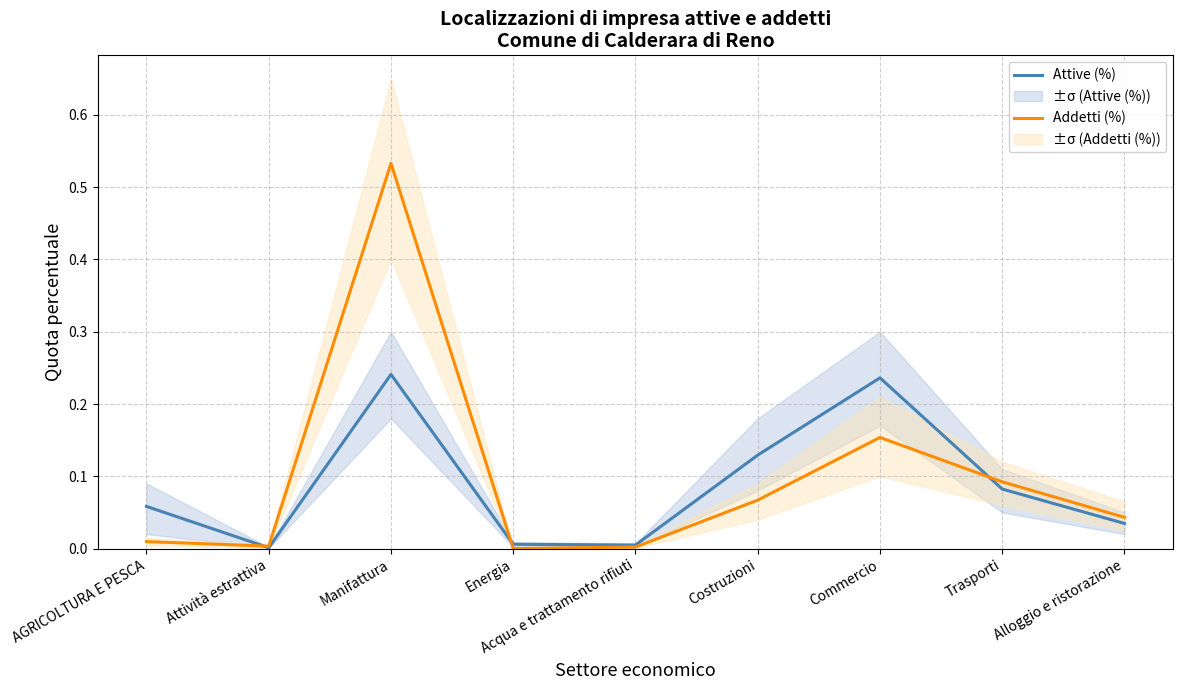

What are all the series names shown in the legend?

Attive (%), Addetti (%)